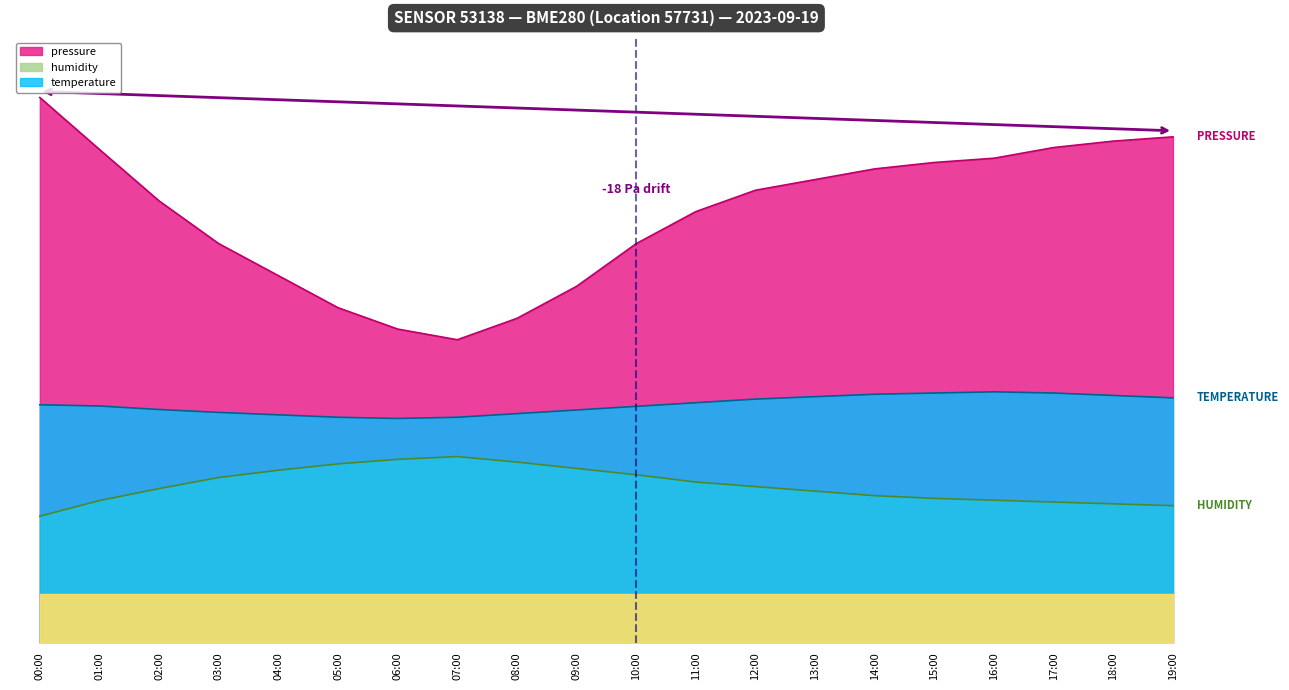

How many lines are shown in the chart?

3